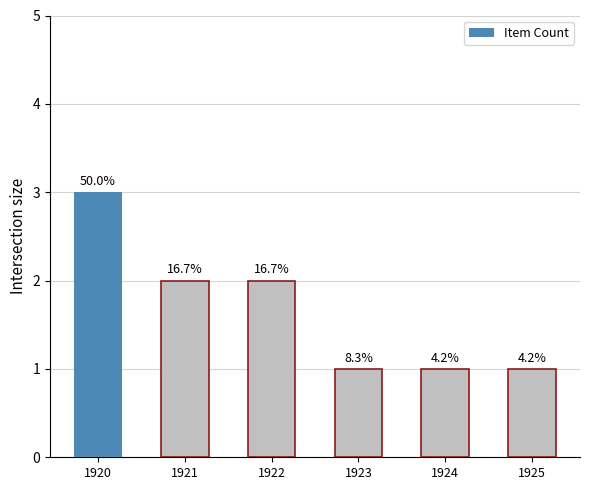

What is the value of the 3rd bar from the left?

2